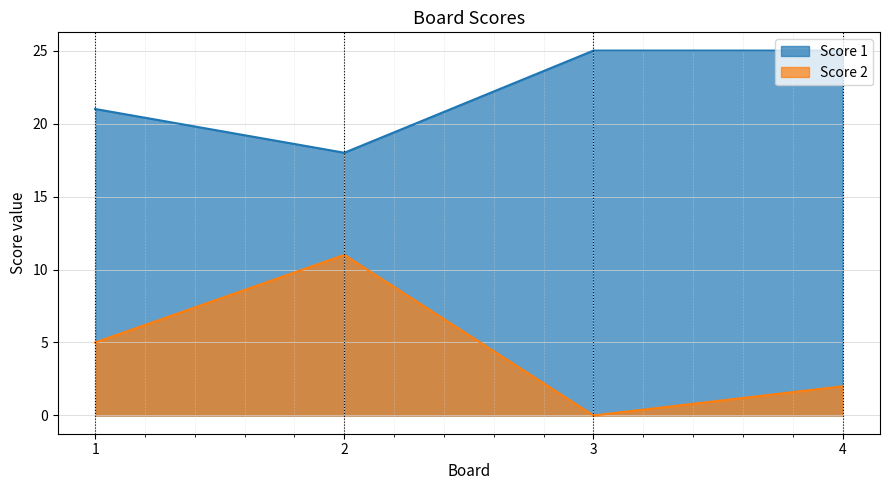

At how many categories does at least one series exceed 1?

4